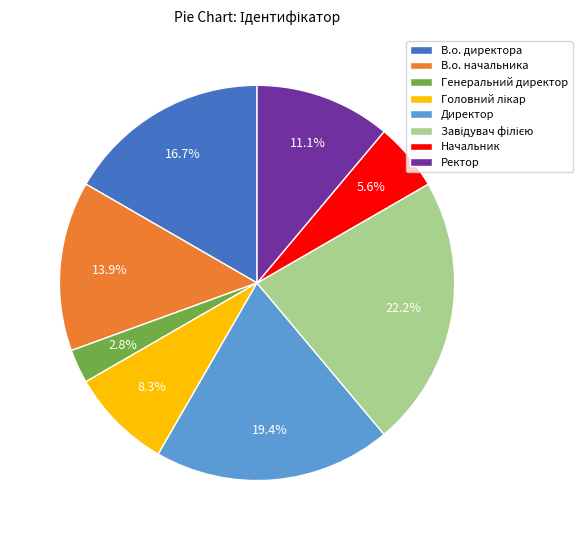

Is В.о. директора the majority of the pie?

No